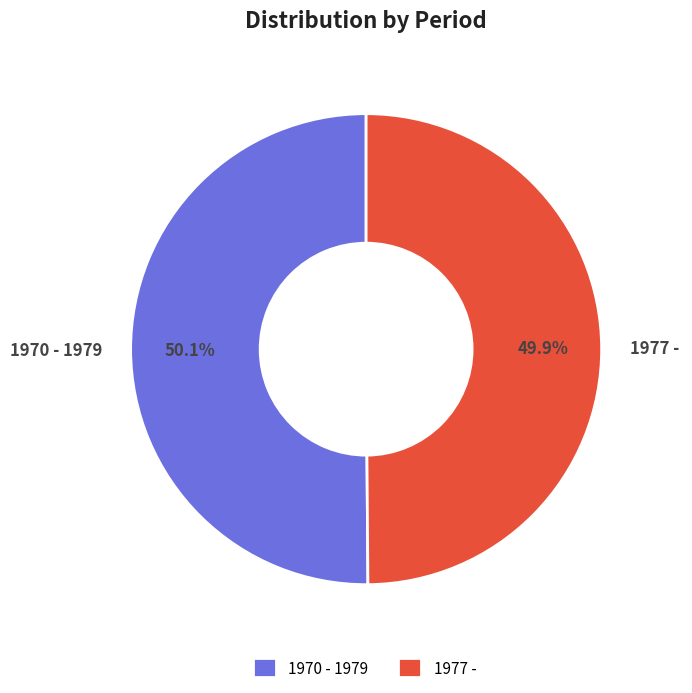

Does any single category account for the majority?

Yes